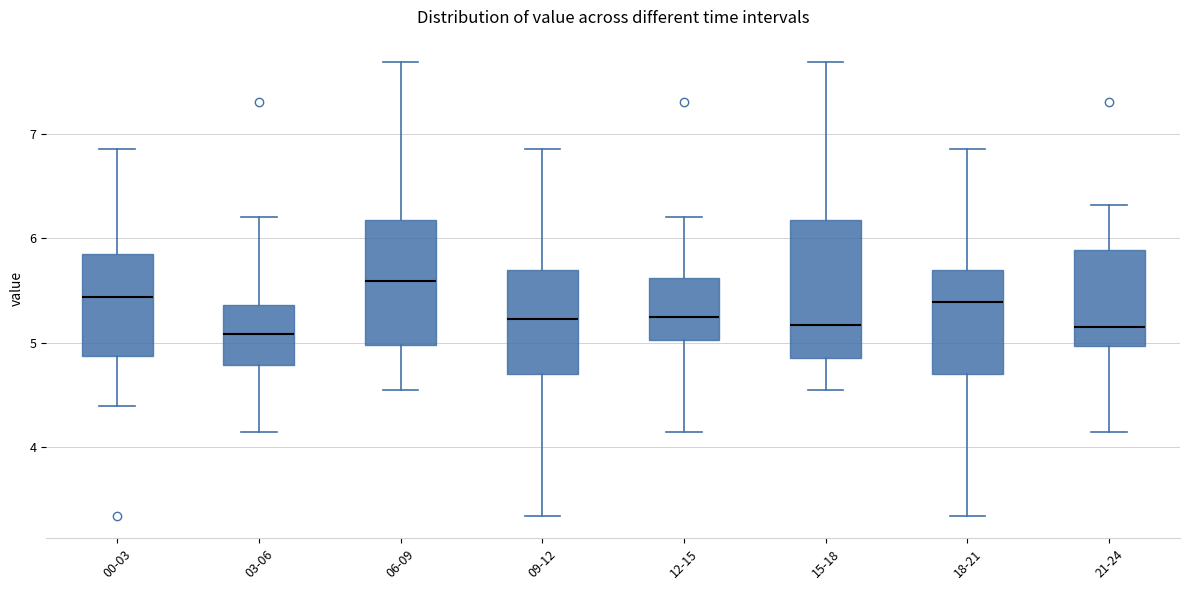

Reading left to right, transcribe this box plot: for each box, give where its median line is, the range the box spans, and where its two whiskers end, as read against the y-axis. The values are not printed on the chart, so give them approximately, as read against the axis.

00-03: median 5.4, box 4.9 to 5.8, whiskers 4.4 to 6.9
03-06: median 5.1, box 4.8 to 5.4, whiskers 4.2 to 6.2
06-09: median 5.6, box 5.0 to 6.2, whiskers 4.6 to 7.7
09-12: median 5.2, box 4.7 to 5.7, whiskers 3.4 to 6.9
12-15: median 5.3, box 5.0 to 5.6, whiskers 4.2 to 6.2
15-18: median 5.2, box 4.9 to 6.2, whiskers 4.6 to 7.7
18-21: median 5.4, box 4.7 to 5.7, whiskers 3.4 to 6.9
21-24: median 5.2, box 5.0 to 5.9, whiskers 4.2 to 6.3